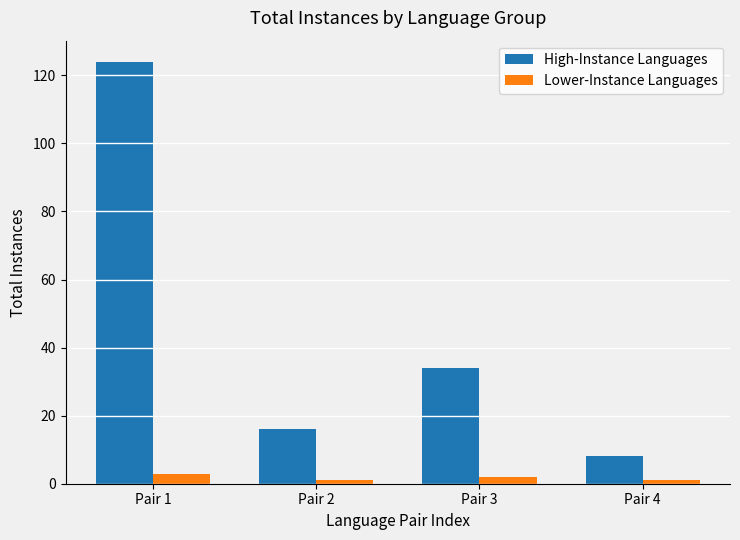

What is the value of the Lower-Instance Languages bar at the 4th from the left?

1